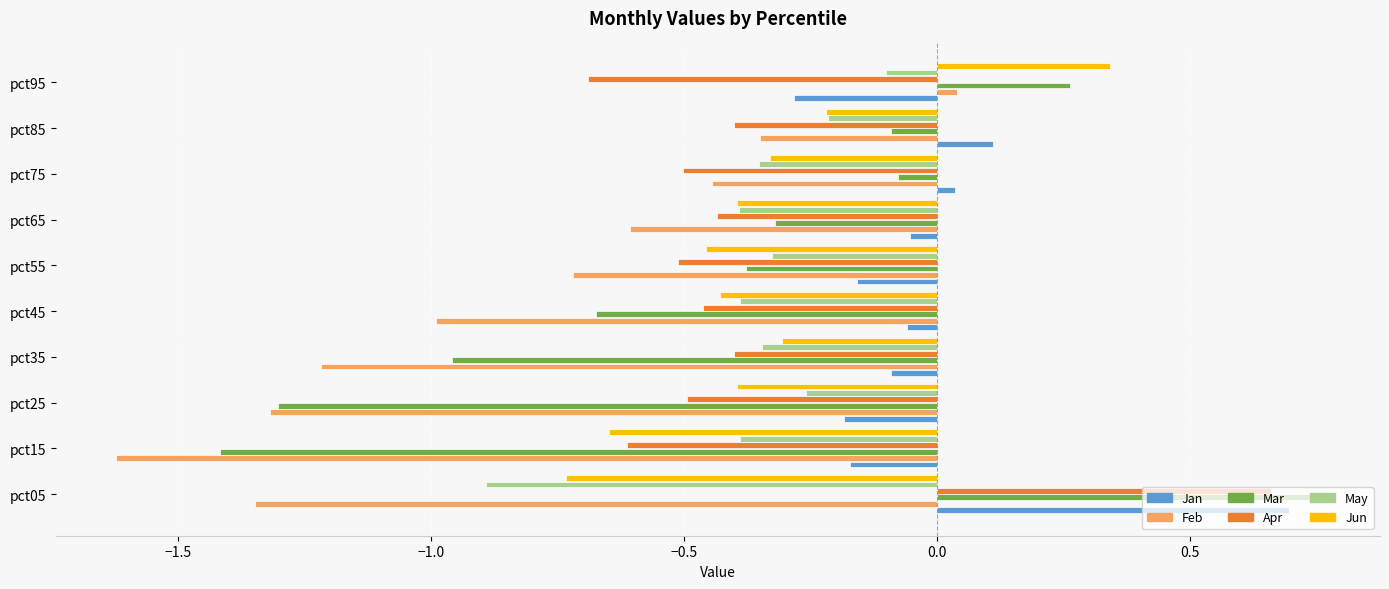

At how many categories does at least one series exceed 0?

4